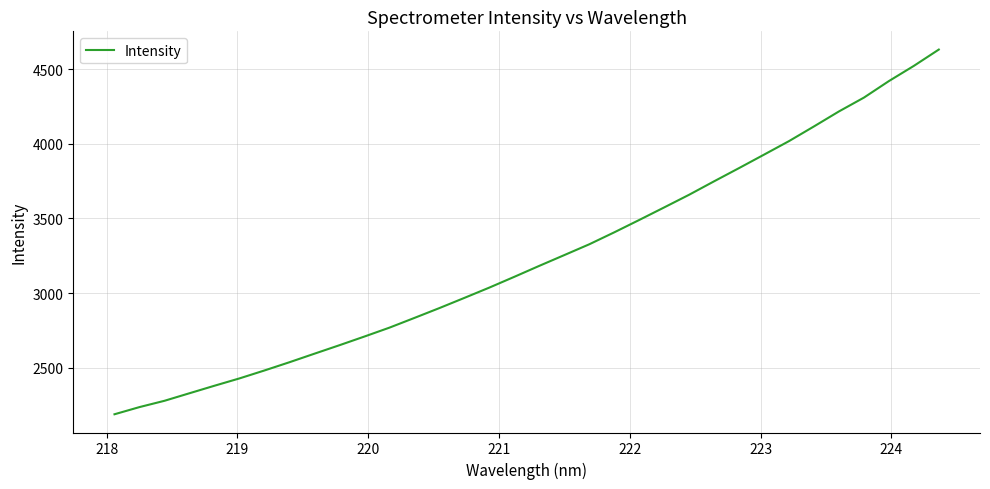

What is the sum of all values?

110067.1